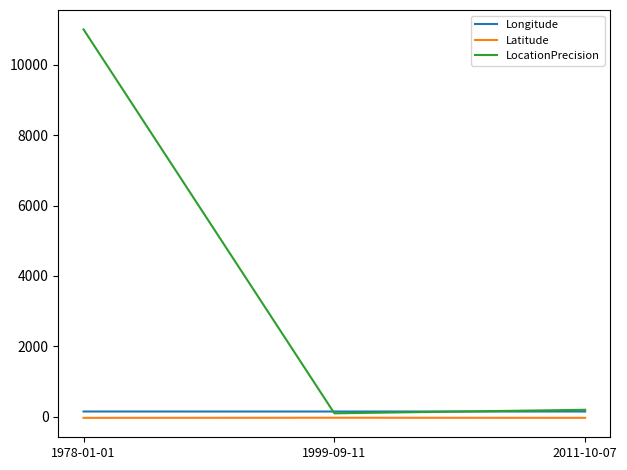

What is the approximate value of LocationPrecision at 1978-01-01?

11000.0